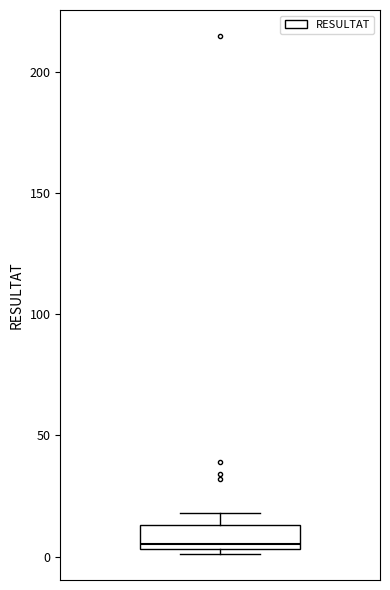

Where is the upper edge of the box on the y-axis? The values are not printed on the chart, so give them approximately, as read against the axis.

15